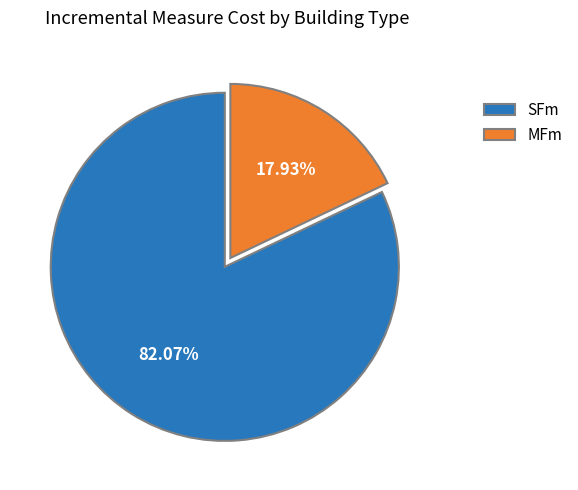

Count the number of slices in the pie.

2